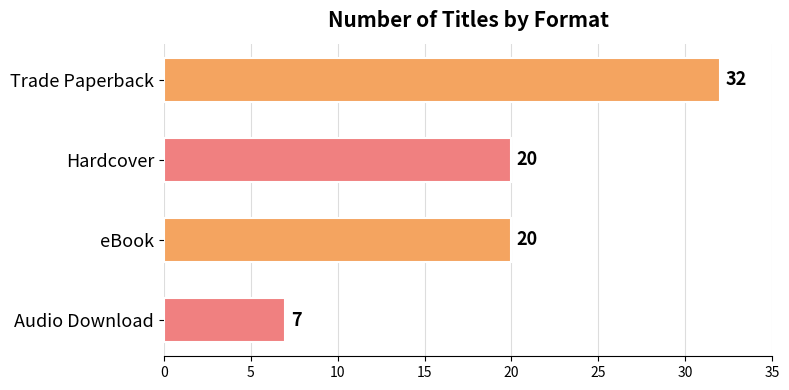

What is the average value?

20